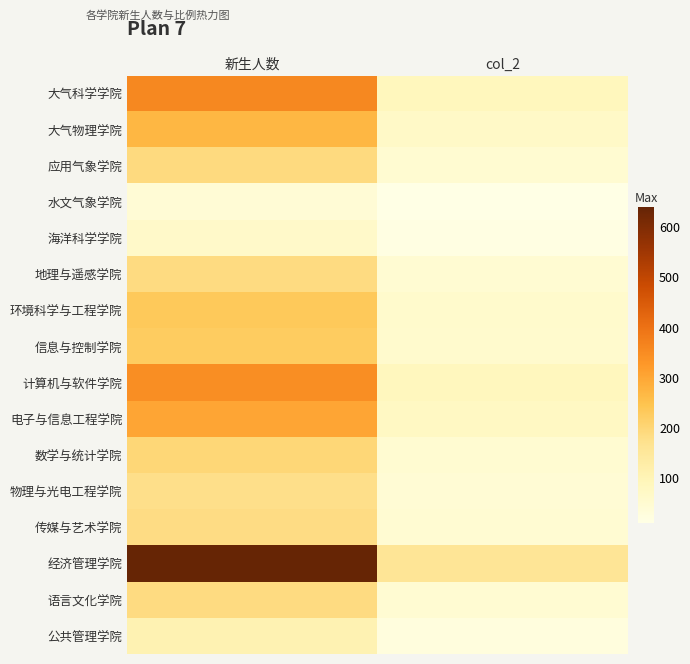

What is the difference between the highest and lowest values at col_2?

149